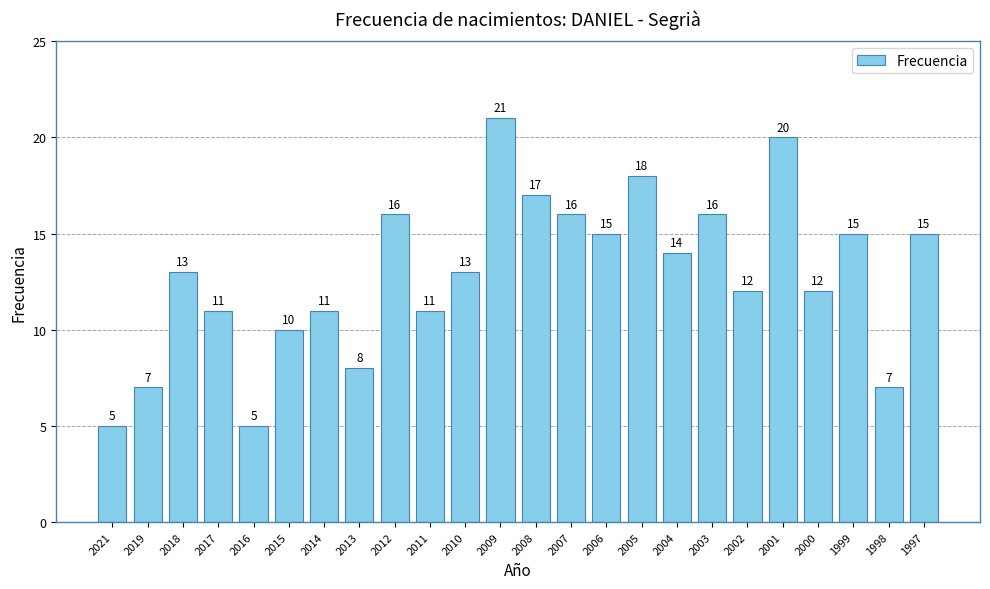

Reading right to left, transcribe all the data shown in this chart.

15	7	15	12	20	12	16	14	18	15	16	17	21	13	11	16	8	11	10	5	11	13	7	5